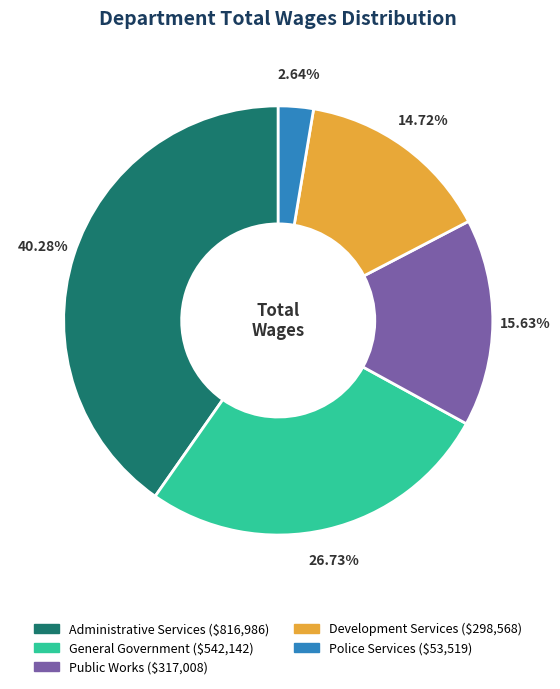

What percentage is the Administrative Services slice, to the nearest percent?

40%